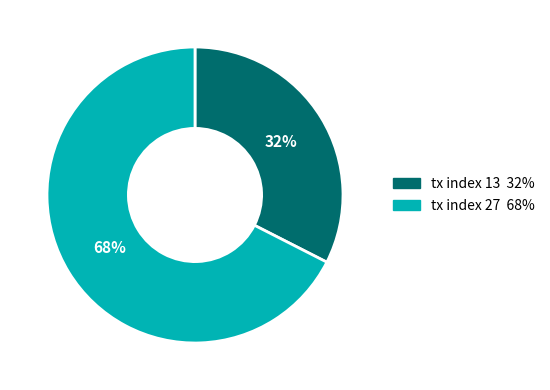

Do tx index 27 and tx index 13 together represent more than half of the pie?

Yes